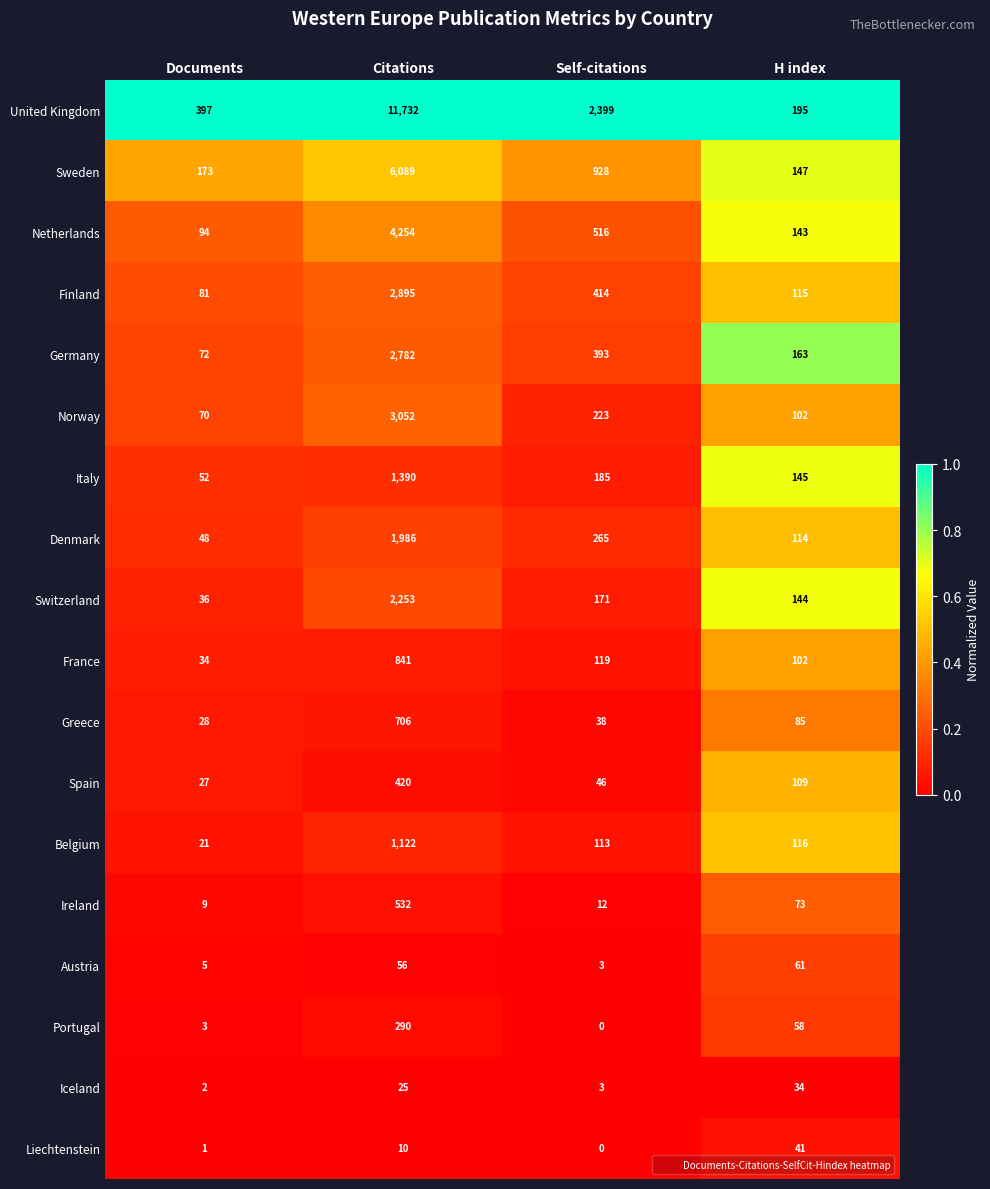

At which category is the sum across all series the highest?

Citations